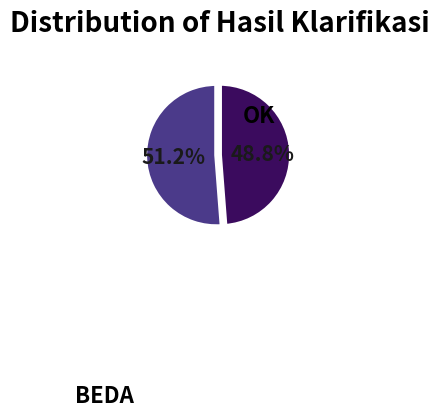

To the nearest percent, what is the average slice percentage?

50%